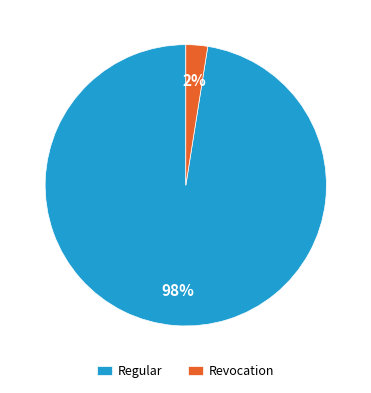

Which slice is the largest?

Regular